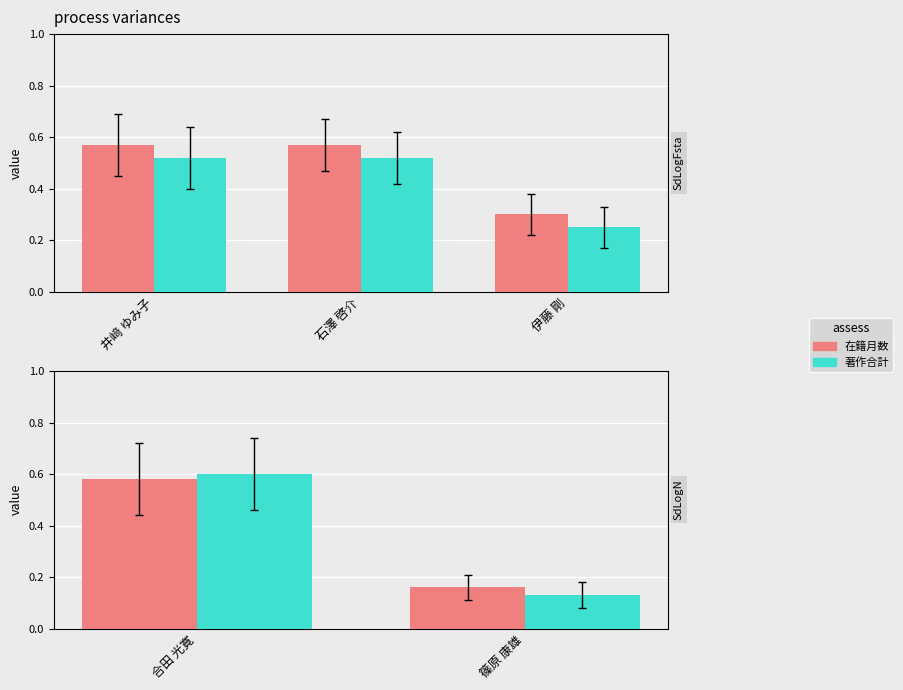

What are all the series names shown in the legend?

在籍月数, 著作合計